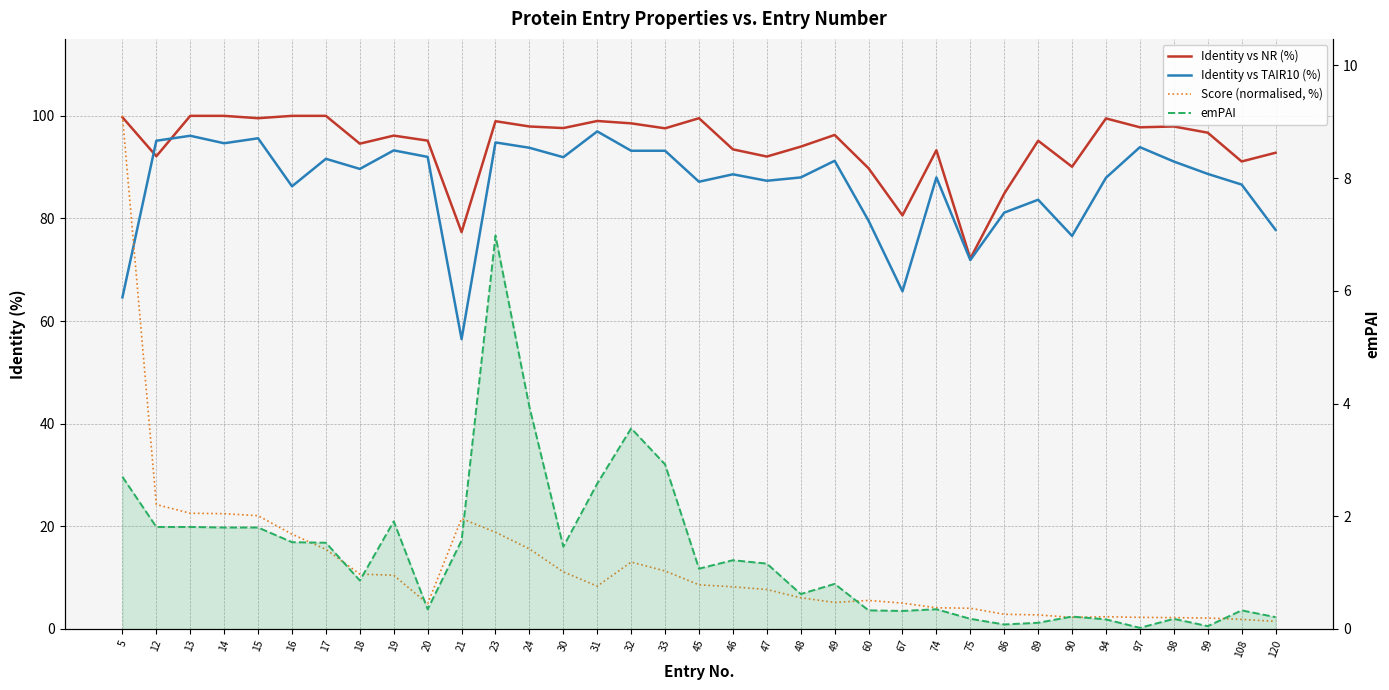

At which label is Identity vs NR (%) closest to 86?

86